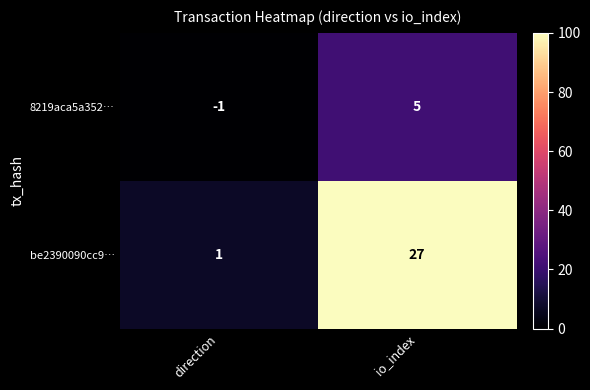

Which series has the largest range (max minus min)?

be2390090cc9…